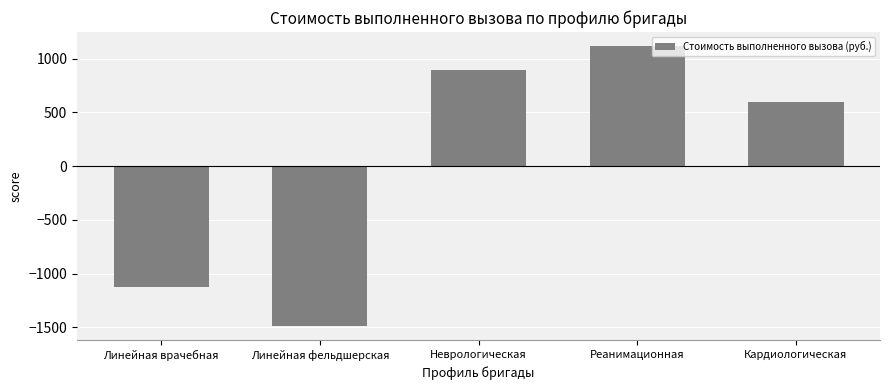

Are the bars grouped side by side (vs. stacked)?

No